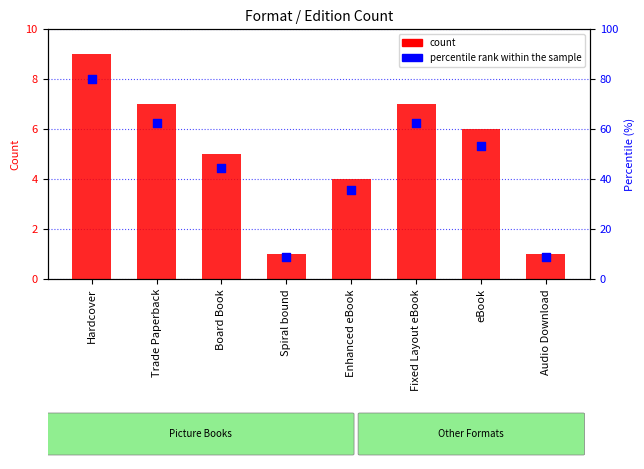

Is the value of count at Hardcover greater than the value of percentile rank within the sample at Trade Paperback?

Yes